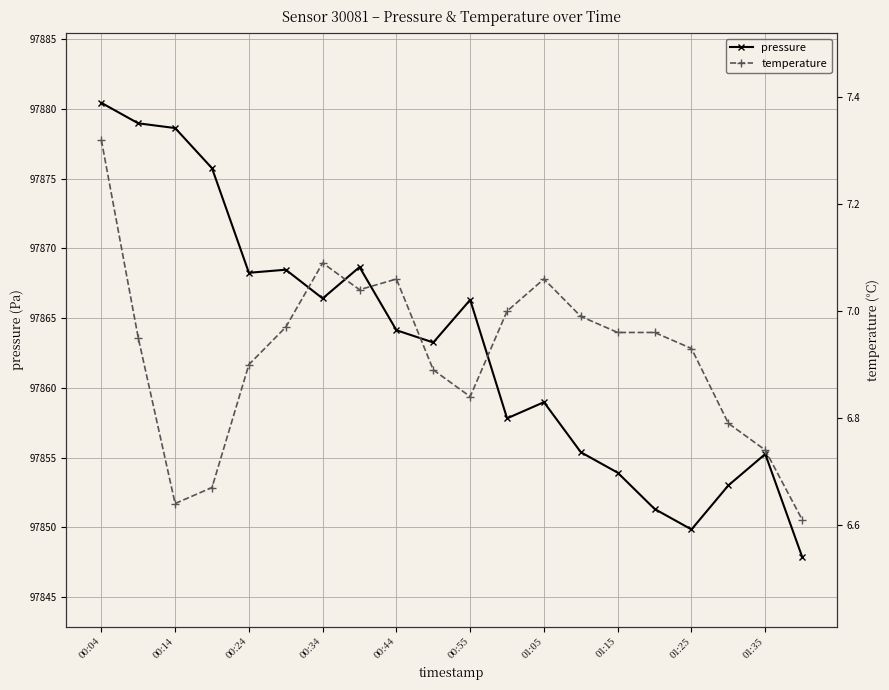

True or false: temperature and pressure cross at least once.

False